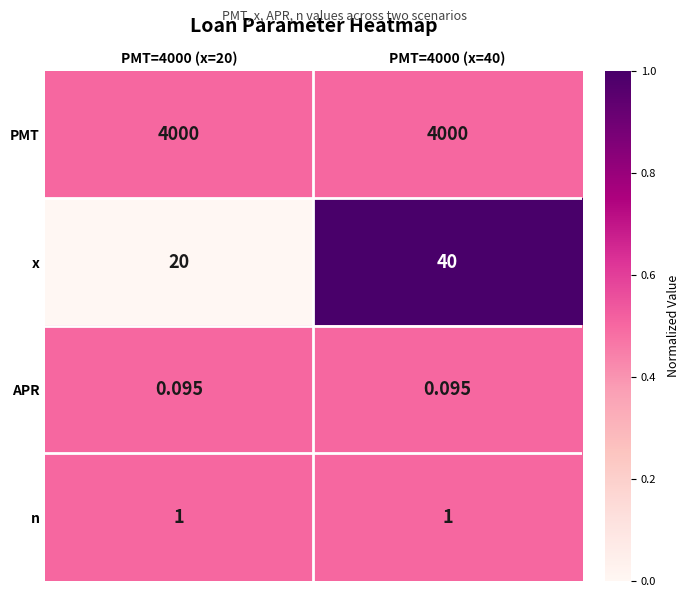

Is the value of x at PMT=4000 (x=20) greater than the value of APR at PMT=4000 (x=40)?

Yes